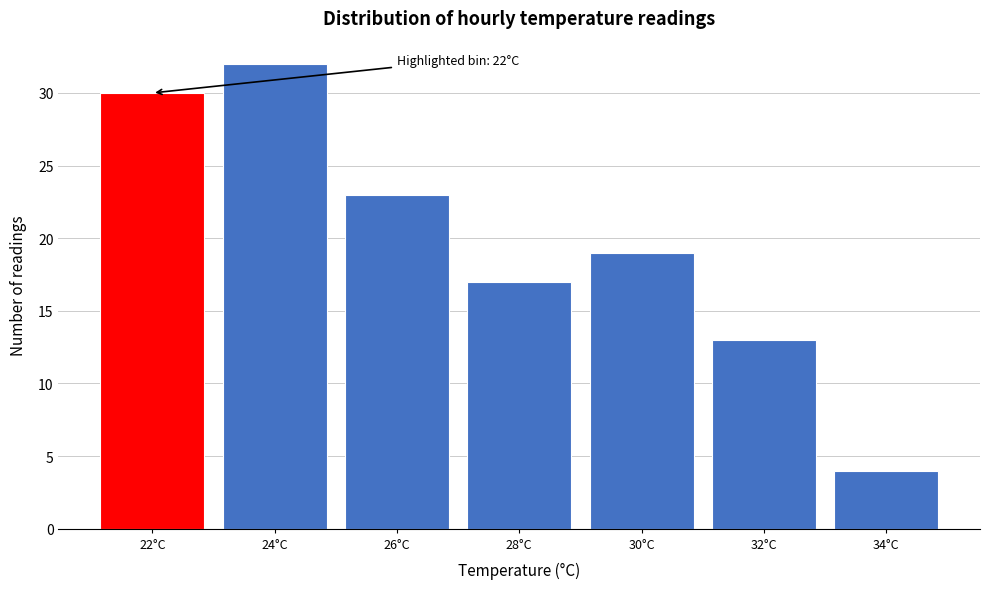

Reading left to right, extract all data points from this chart.

30	32	23	17	19	13	4